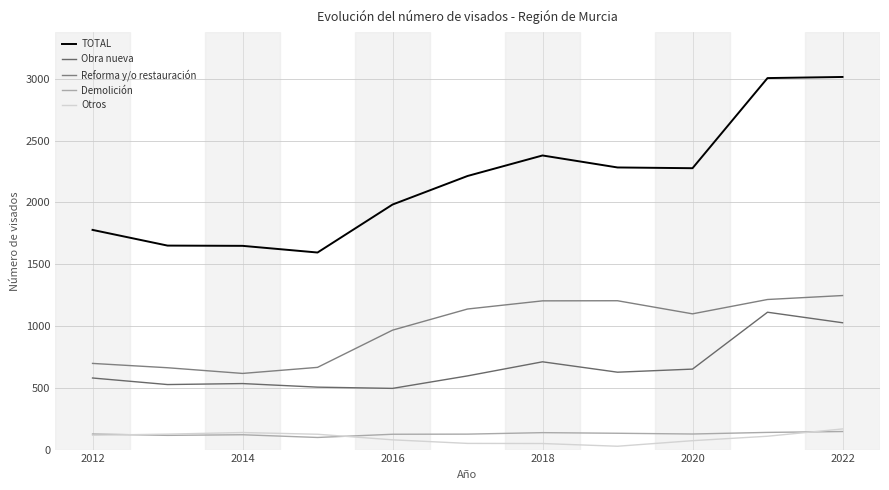

True or false: Otros has more than 0 points higher than both neighbors.

True